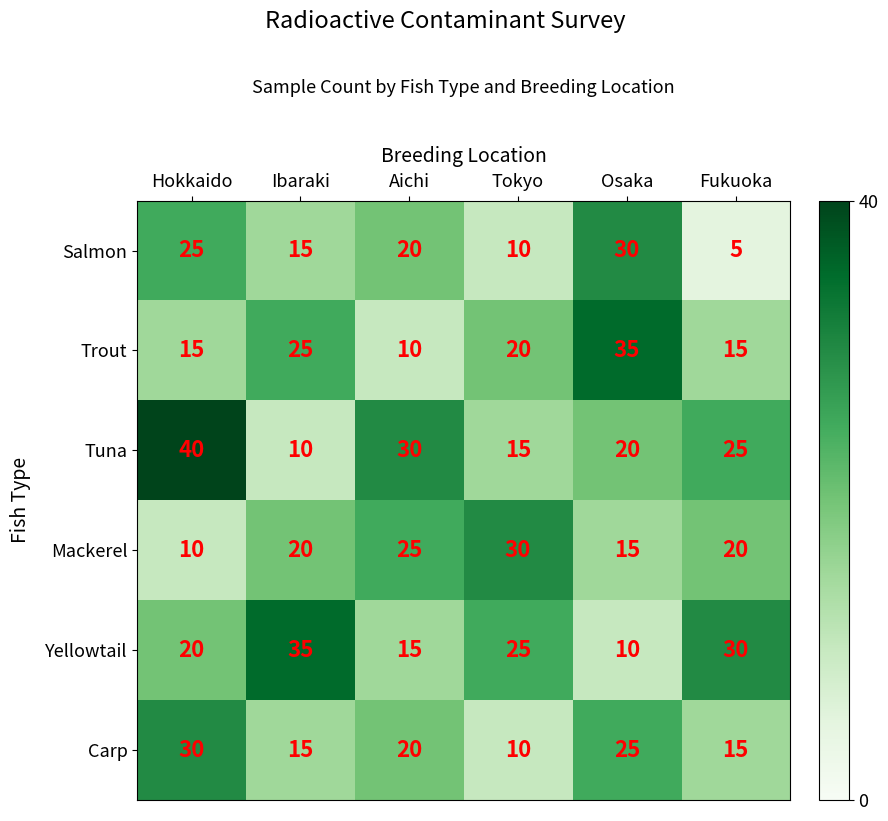

What is the minimum value shown in the chart?

5